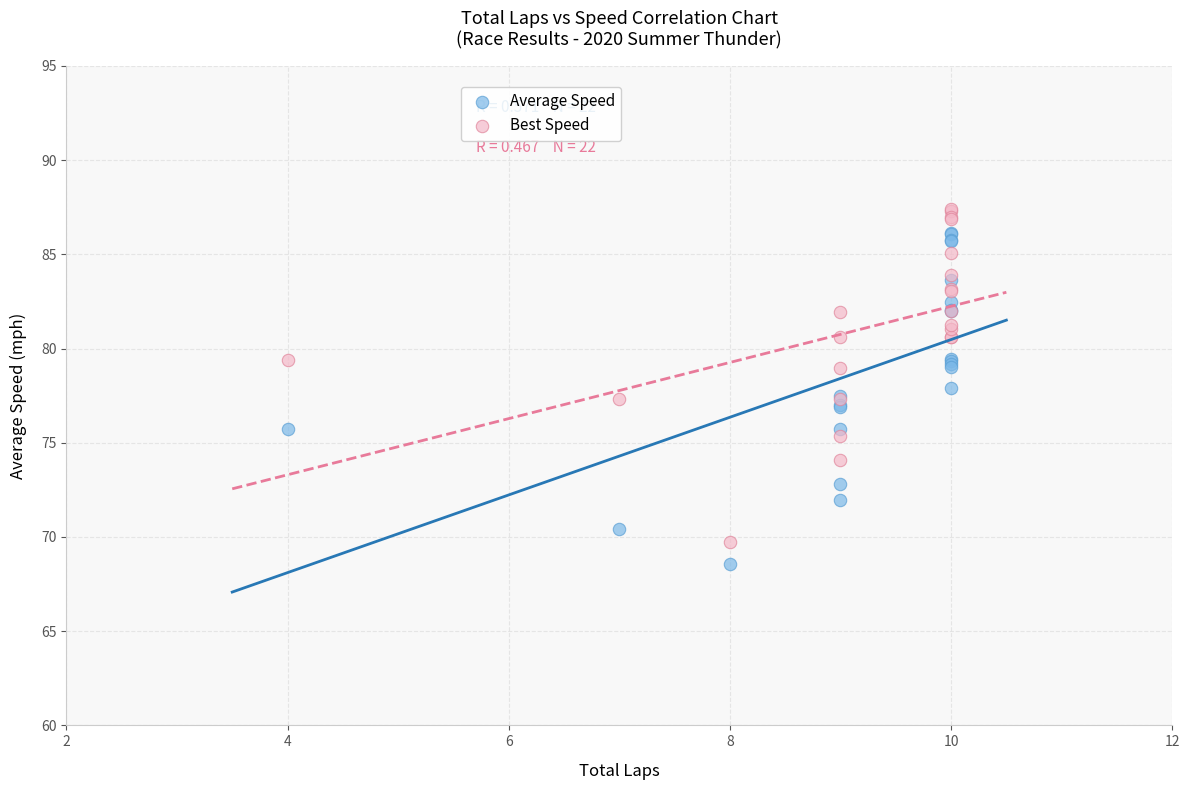

What are all the series names shown in the legend?

Average Speed, Best Speed